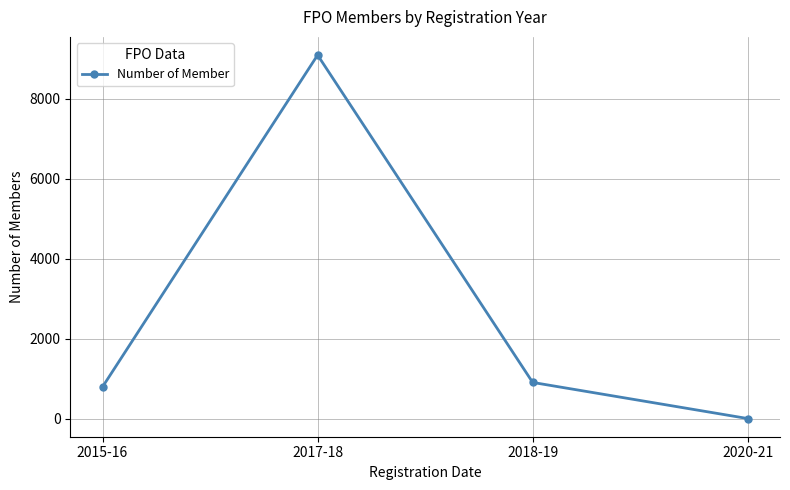

Which has a higher value, 2015-16 or 2017-18?

2017-18